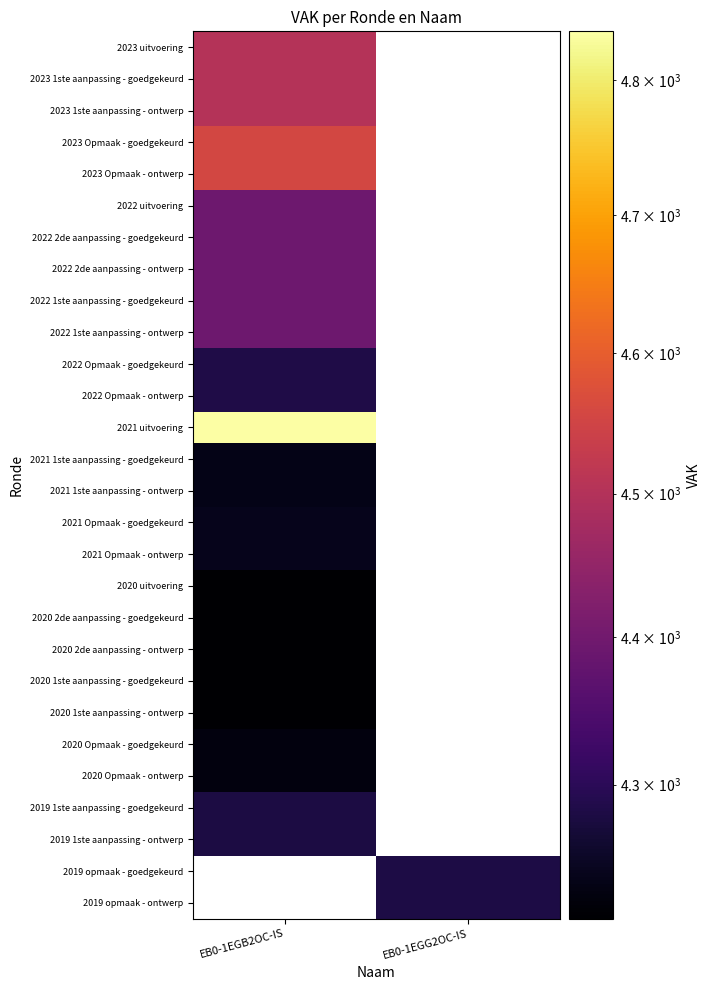

List the series in order of their overall mean, highest first.

2023 uitvoering, 2023 1ste aanpassing - goedgekeurd, 2023 1ste aanpassing - ontwerp, 2023 Opmaak - goedgekeurd, 2023 Opmaak - ontwerp, 2022 uitvoering, 2022 2de aanpassing - goedgekeurd, 2022 2de aanpassing - ontwerp, 2022 1ste aanpassing - goedgekeurd, 2022 1ste aanpassing - ontwerp, 2022 Opmaak - goedgekeurd, 2022 Opmaak - ontwerp, 2021 uitvoering, 2021 1ste aanpassing - goedgekeurd, 2021 1ste aanpassing - ontwerp, 2021 Opmaak - goedgekeurd, 2021 Opmaak - ontwerp, 2020 uitvoering, 2020 2de aanpassing - goedgekeurd, 2020 2de aanpassing - ontwerp, 2020 1ste aanpassing - goedgekeurd, 2020 1ste aanpassing - ontwerp, 2020 Opmaak - goedgekeurd, 2020 Opmaak - ontwerp, 2019 1ste aanpassing - goedgekeurd, 2019 1ste aanpassing - ontwerp, 2019 opmaak - goedgekeurd, 2019 opmaak - ontwerp